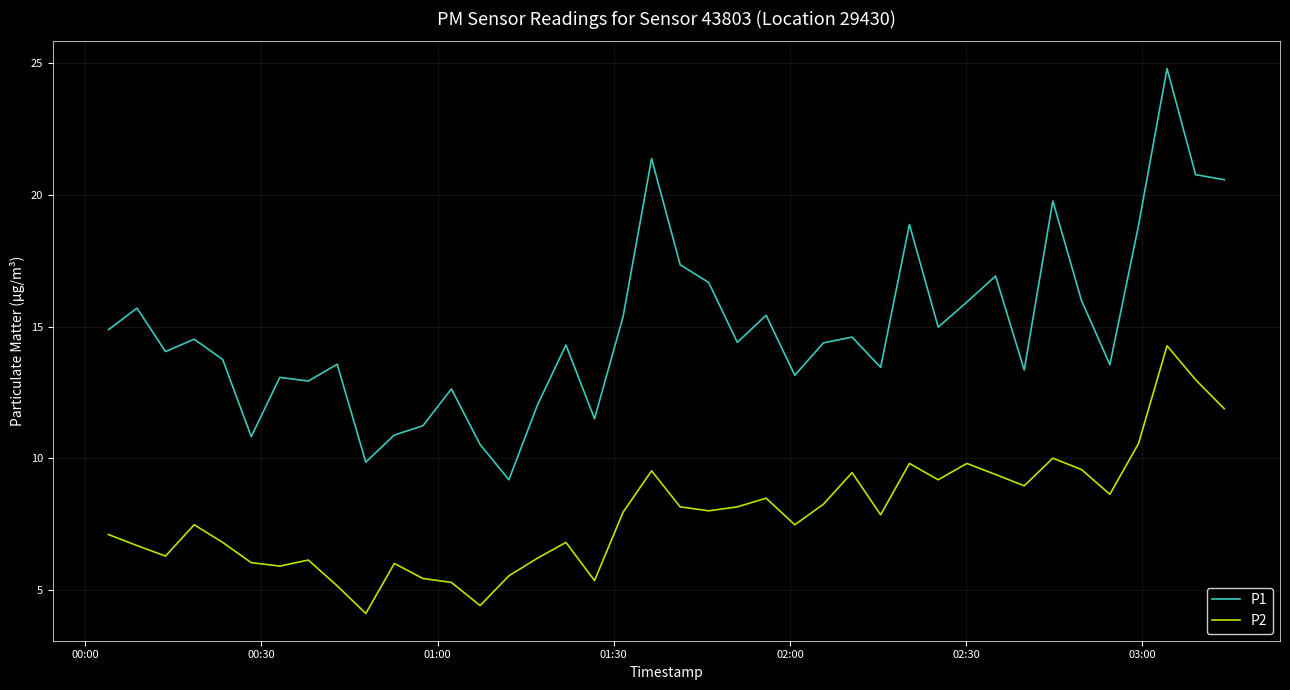

Which series has the widest spread of values?

P1